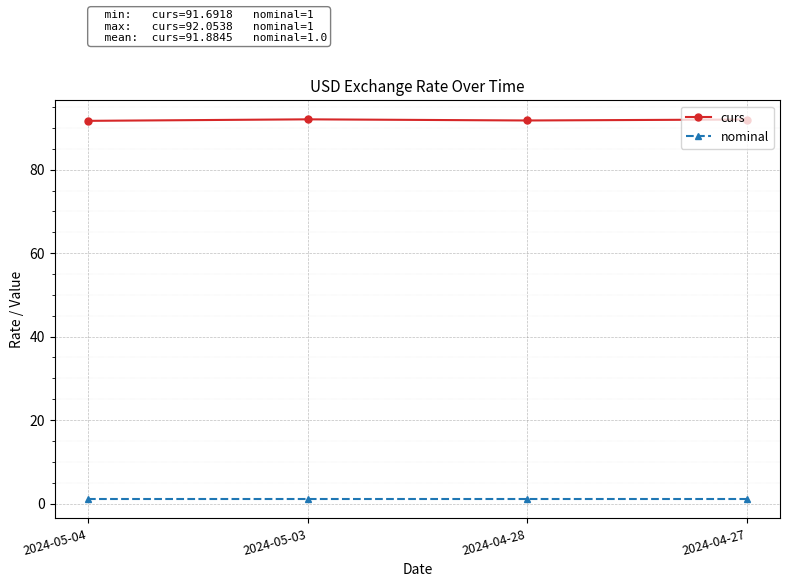

What are all the series names shown in the legend?

curs, nominal